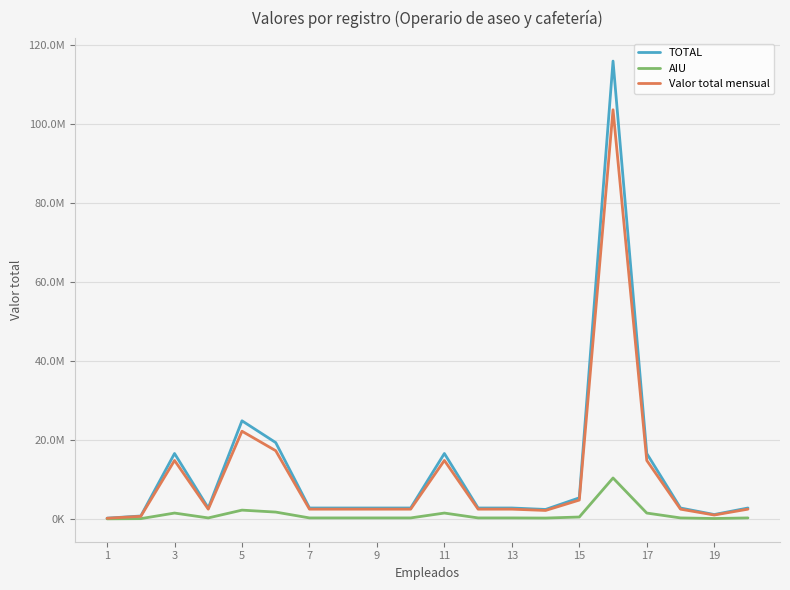

What is the maximum value for Valor total mensual?

103607914.5